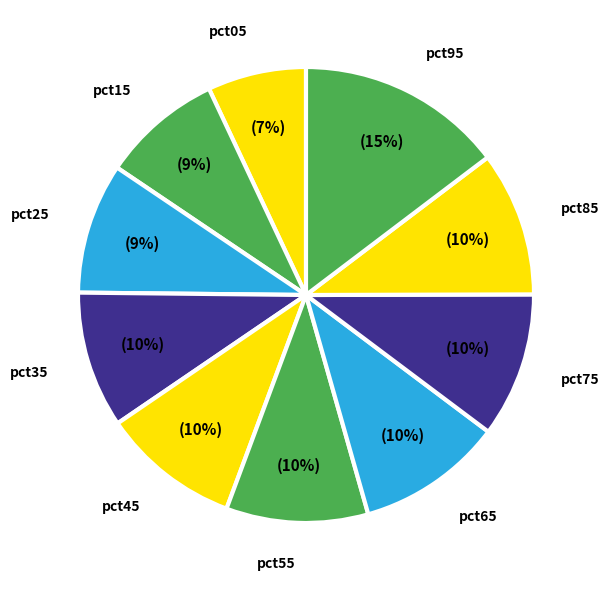

How many slices are in this pie chart?

10